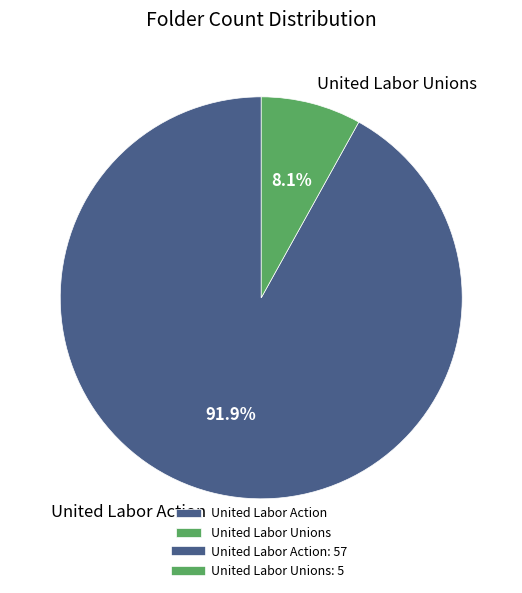

Rank the categories by value from highest to lowest.

United Labor Action, United Labor Unions